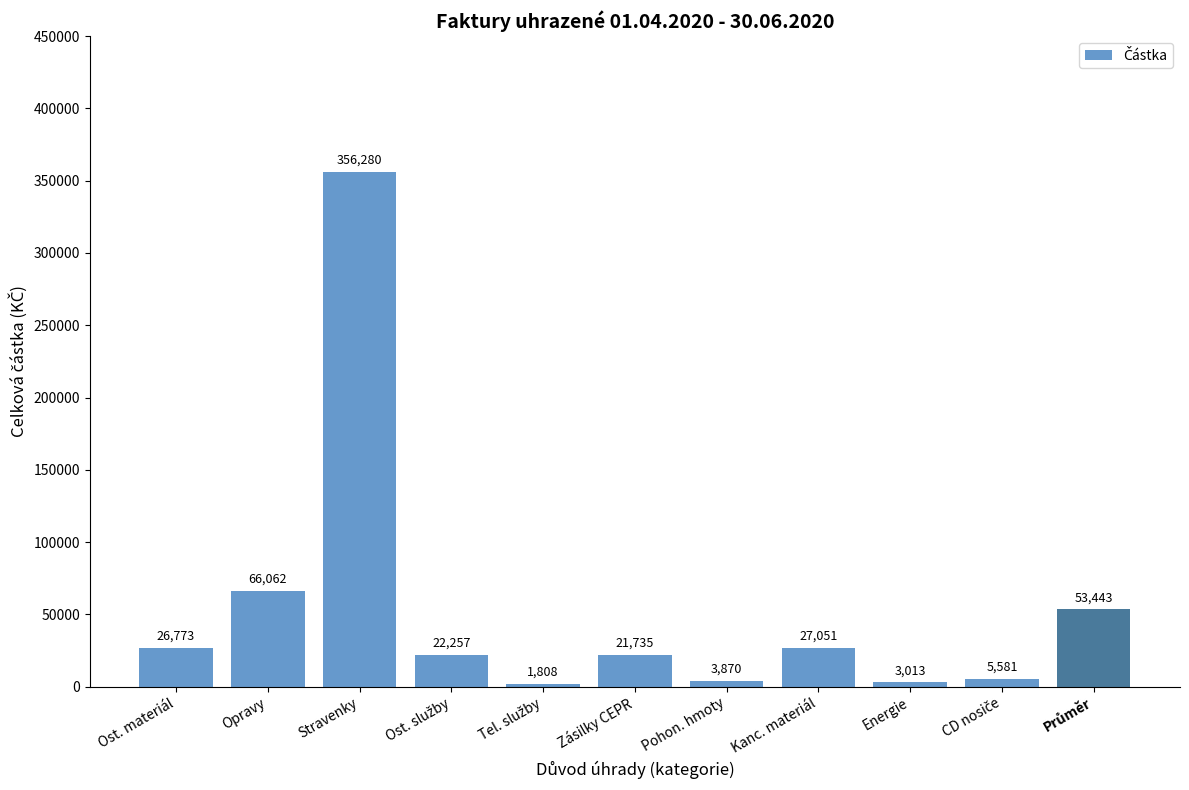

Is it true that the value at Kanc. materiál is 27050.6?

True